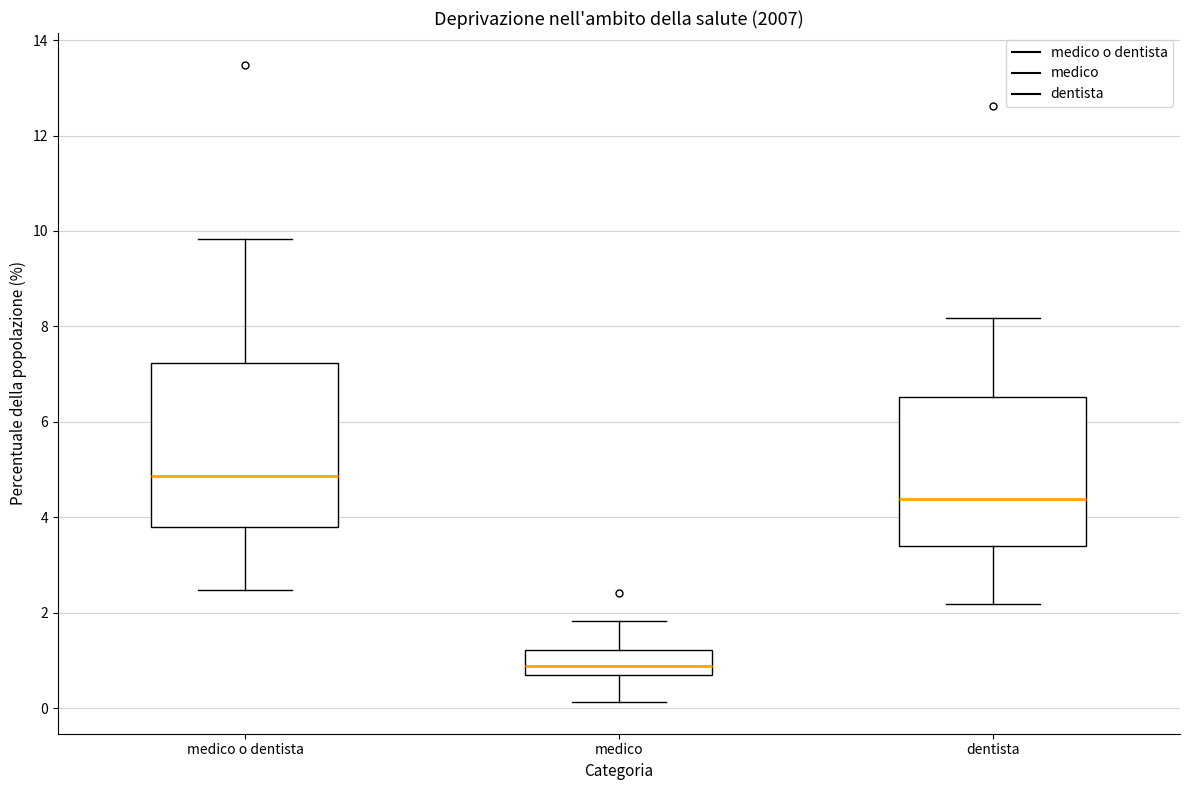

Reading left to right, read every box against the y-axis: the position of its median line, the range the box covers, and the ends of its whiskers. The values are not printed on the chart, so give them approximately, as read against the axis.

medico o dentista: median 4.8, box 3.8 to 7.2, whiskers 2.4 to 9.8
medico: median 0.8, box 0.6 to 1.2, whiskers 0.2 to 1.8
dentista: median 4.4, box 3.4 to 6.6, whiskers 2.2 to 8.2